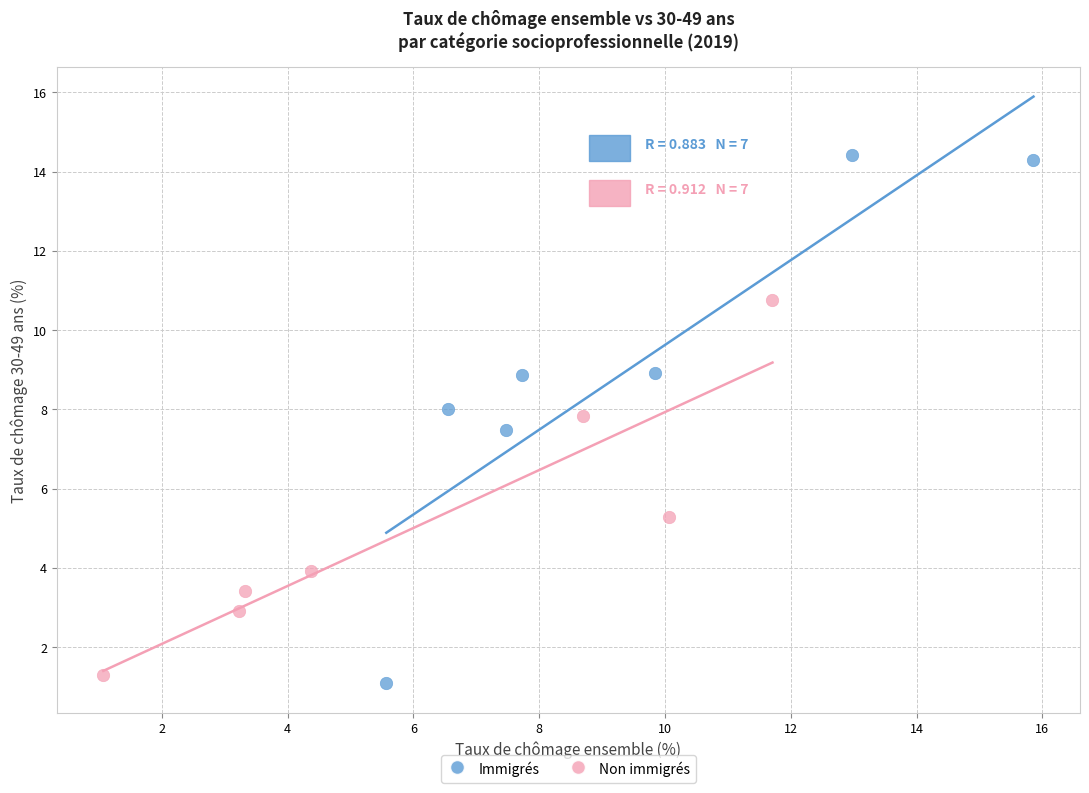

Which series has the widest spread of Y values?

Immigrés